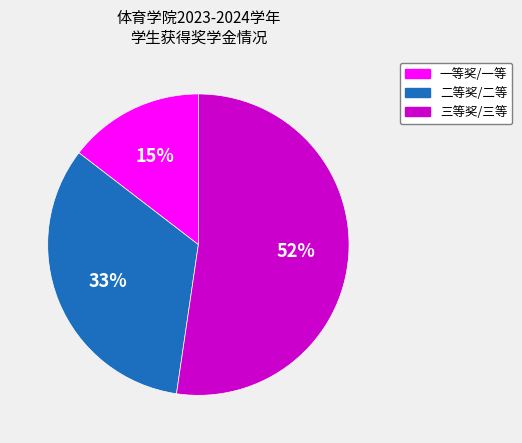

Between 一等奖/一等 and 三等奖/三等, which is larger?

三等奖/三等